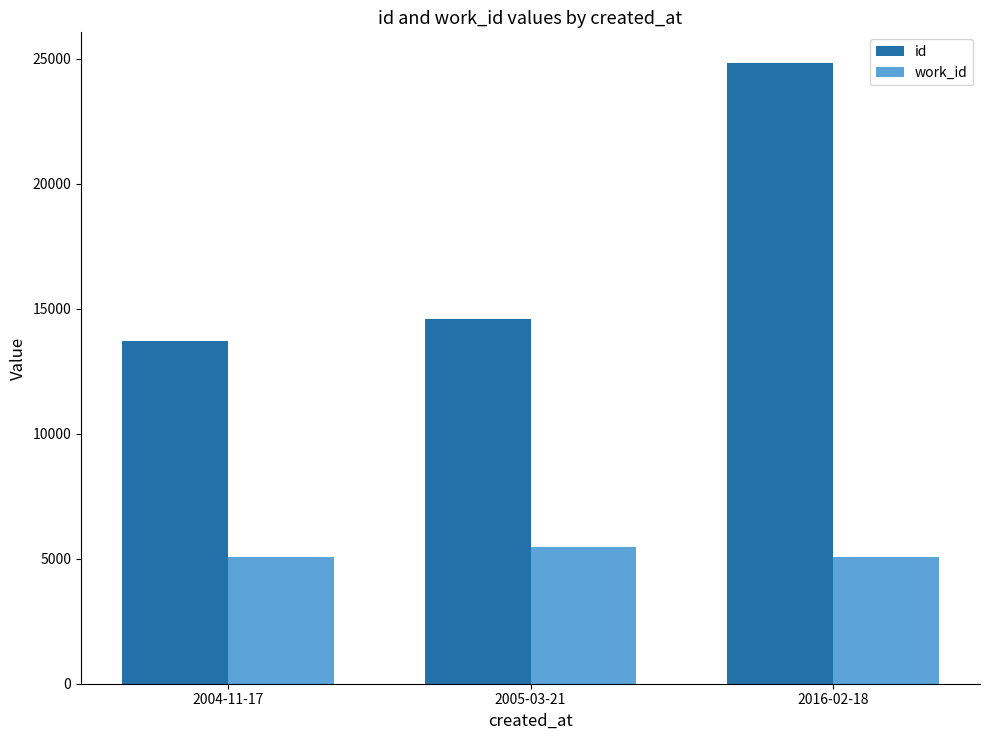

What is the sum of all work_id values?

15628